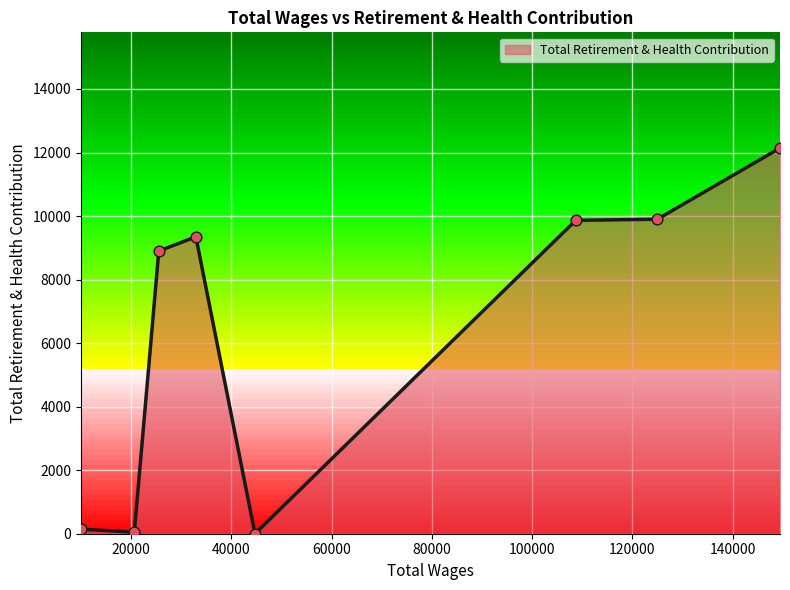

What is the difference between the maximum and minimum values?

12141